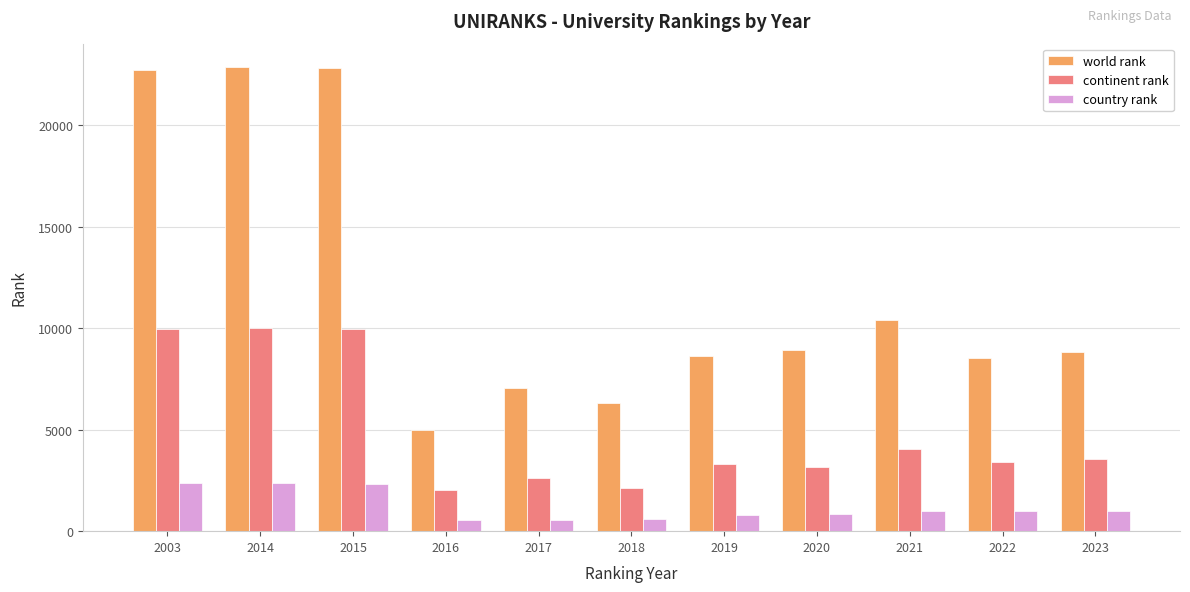

How many series are shown in this chart?

3